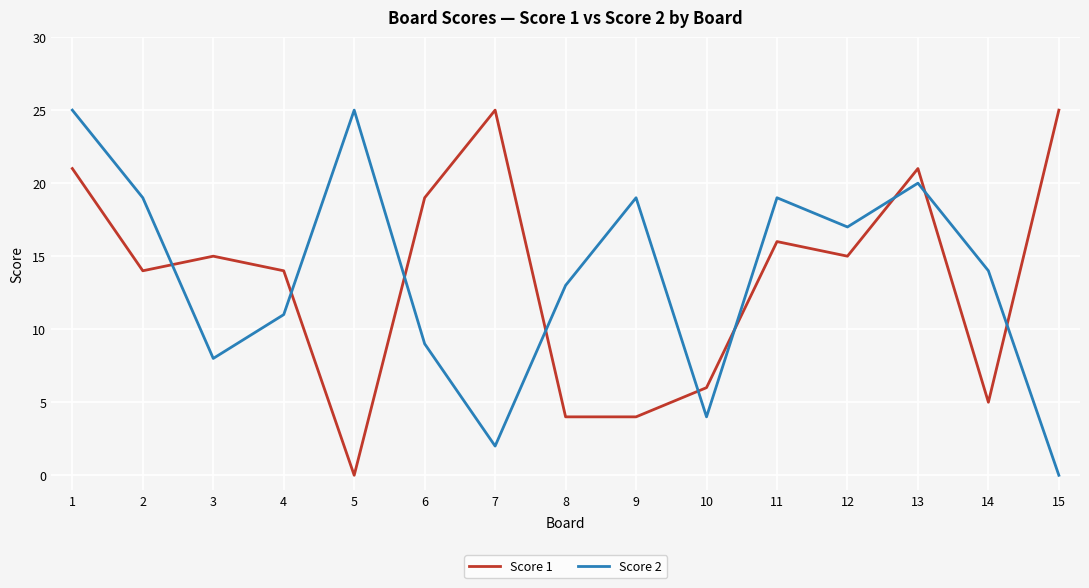

What is the total value across all series at 7?

27